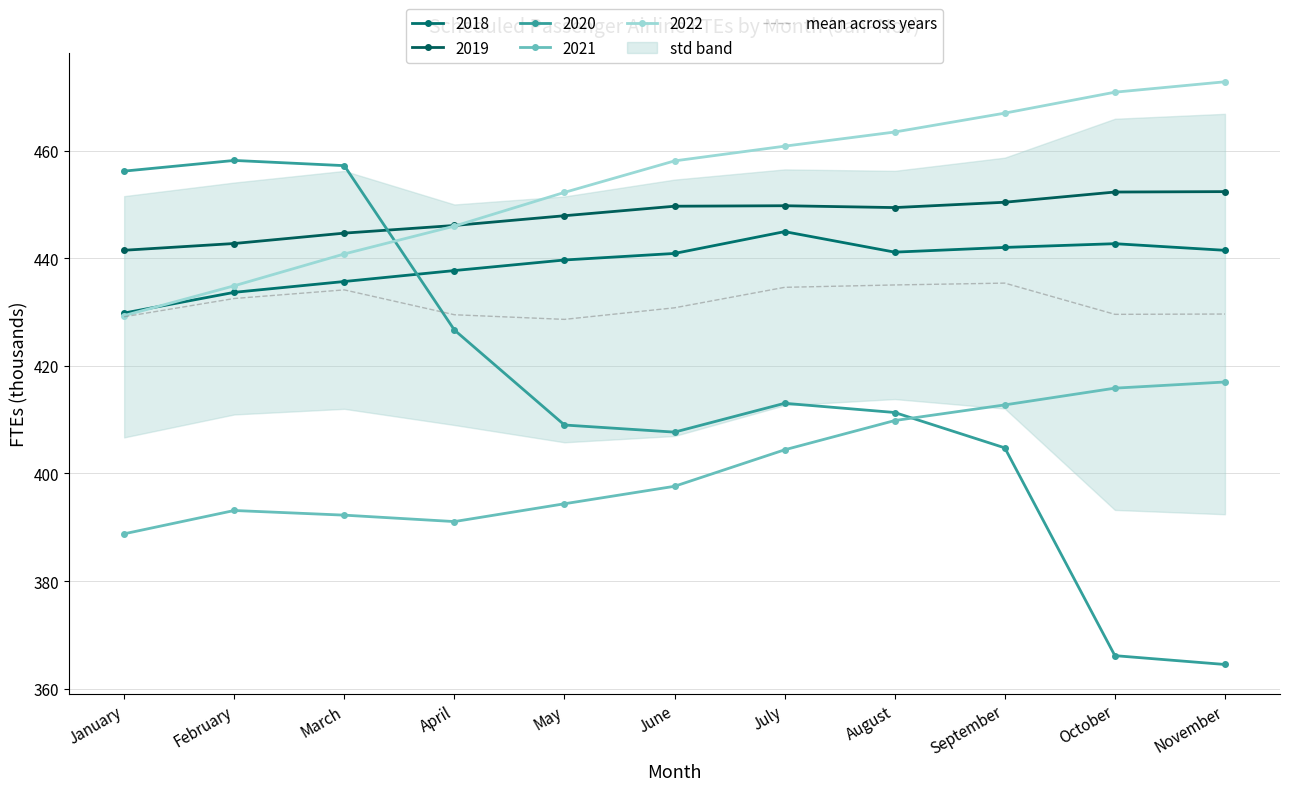

Approximately how many times larger is the value at February compared to November?

1.0